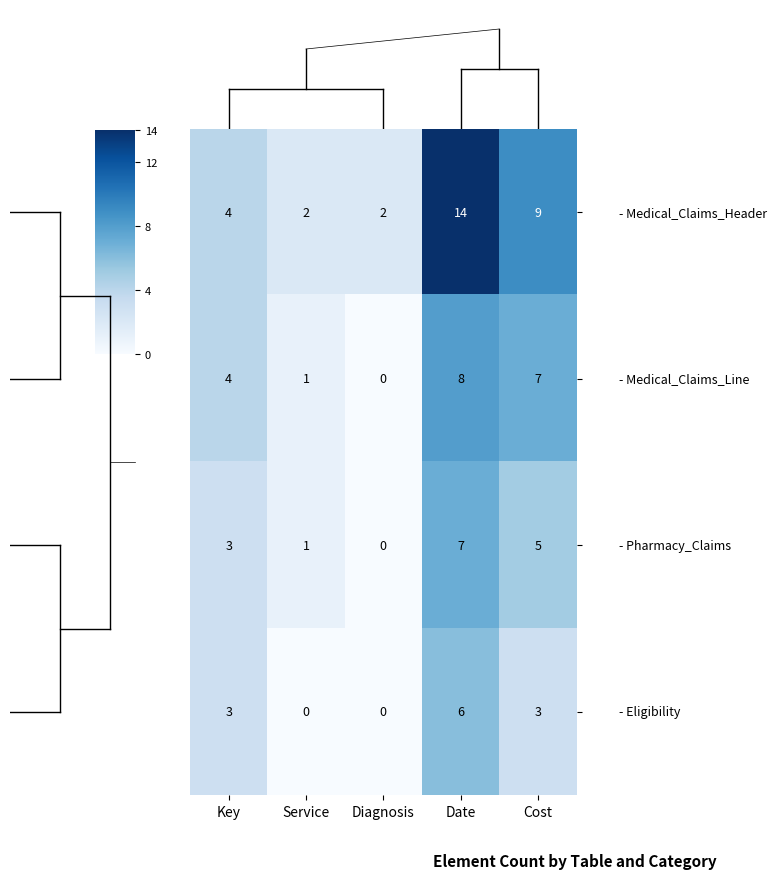

At which category does the chart reach its peak across all series?

Date